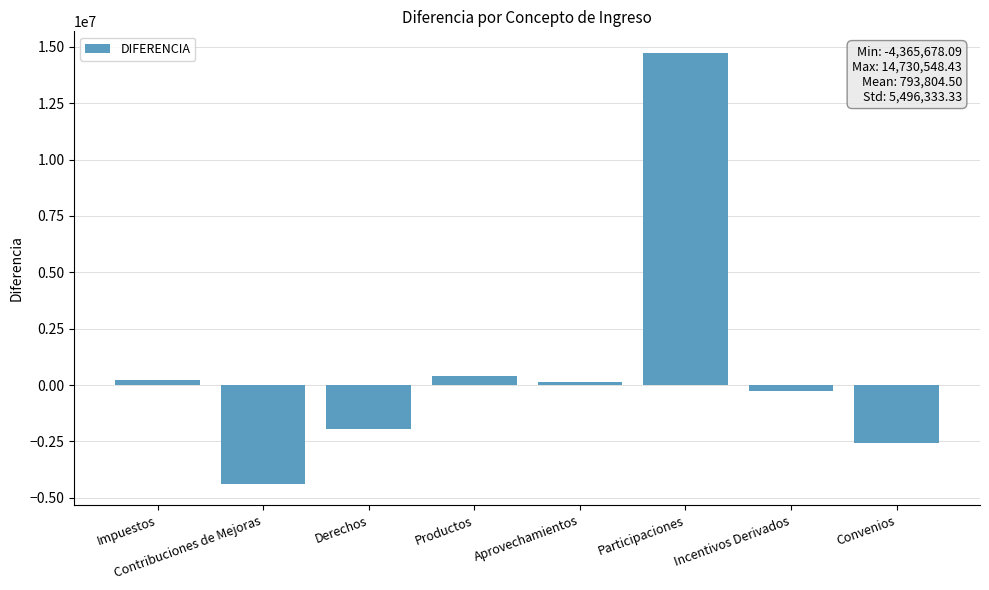

Reading left to right, list all the values displayed in this chart.

229836.7	-4365678.1	-1948337.0	398529.6	137013.2	14730548.4	-267877.0	-2563600.0